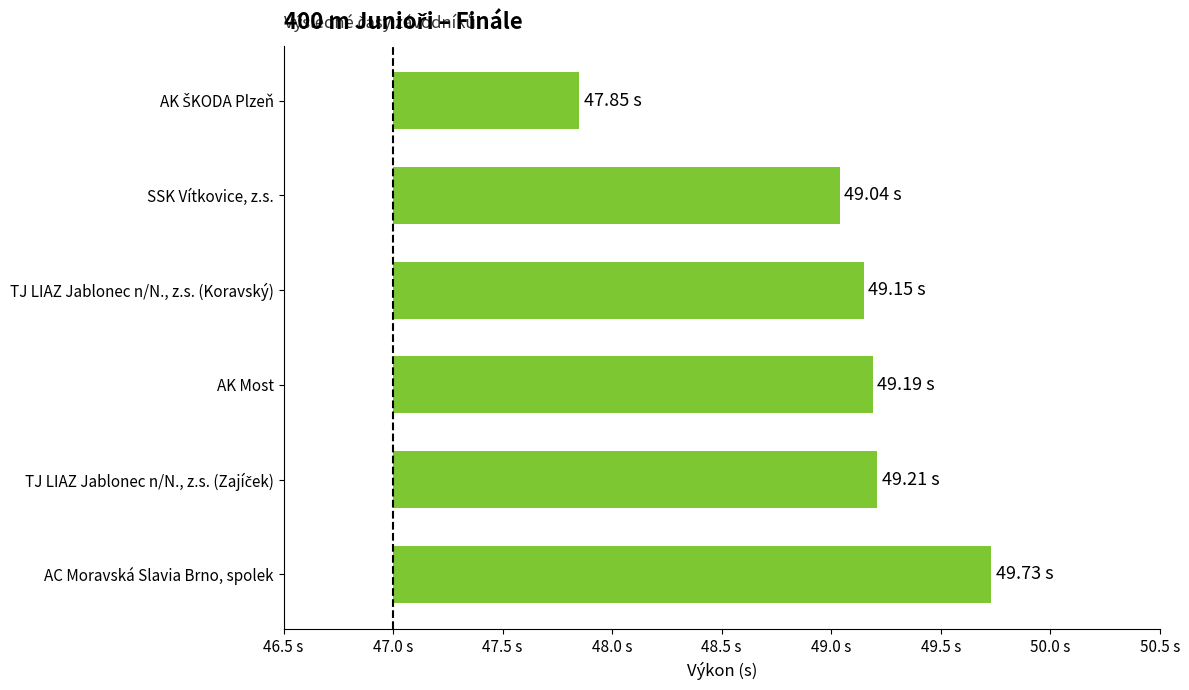

Between SSK Vítkovice, z.s. and TJ LIAZ Jablonec n/N., z.s. (Zajíček), which is larger?

TJ LIAZ Jablonec n/N., z.s. (Zajíček)